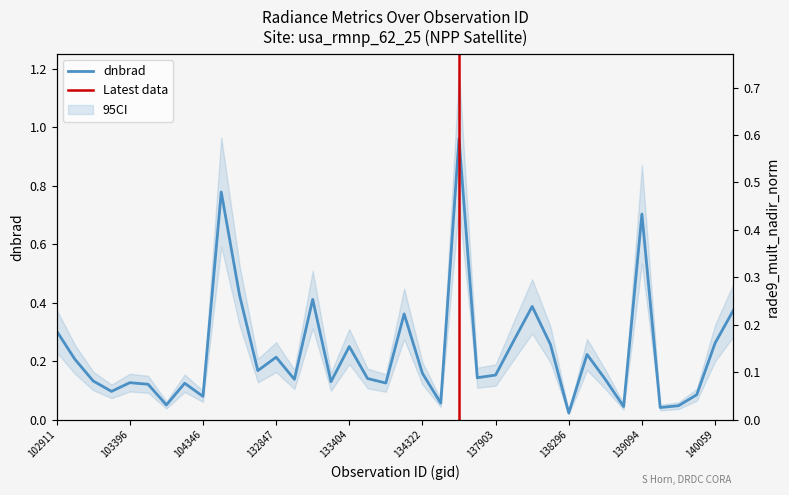

Rank the categories by value from lowest to highest.

138296, 139462, 139080, 139475, 103634, 134505, 104346, 139672, 103278, 103515, 103752, 134138, 103396, 133392, 103160, 138881, 133027, 134124, 137715, 137903, 134322, 132669, 103031, 132847, 138688, 133404, 138282, 140059, 138092, 102911, 134308, 143943, 138105, 133209, 132488, 139094, 132296, 137322